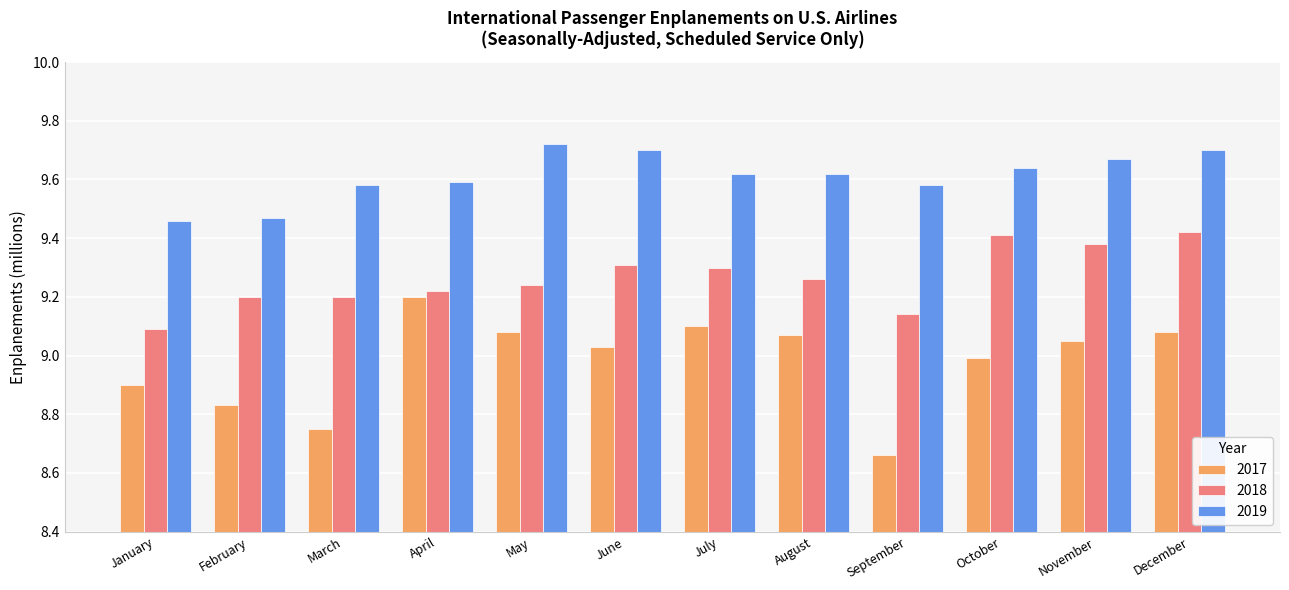

What is the difference between the maximum and minimum values in the 2018 series?

0.3